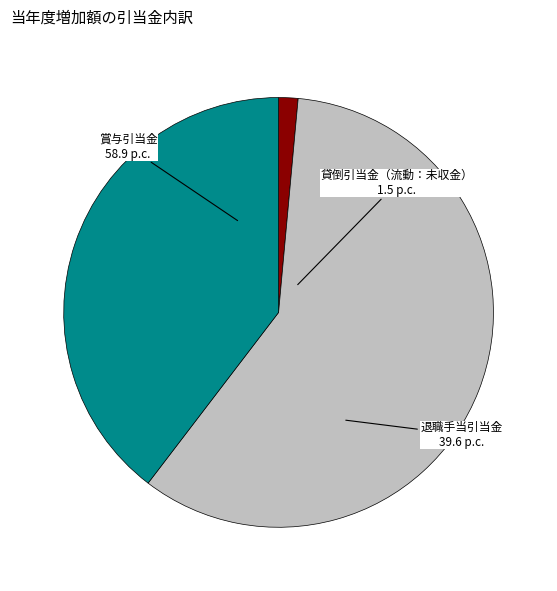

Is there a majority slice in this chart?

Yes